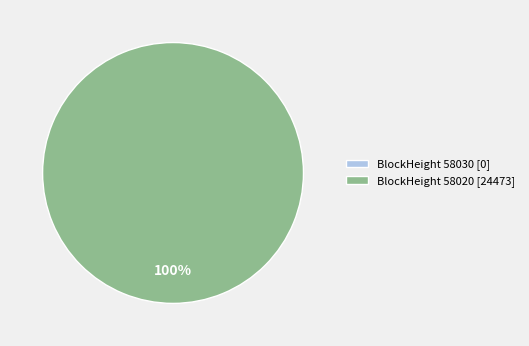

What is the change in value from 58030 to 58020?

+24473